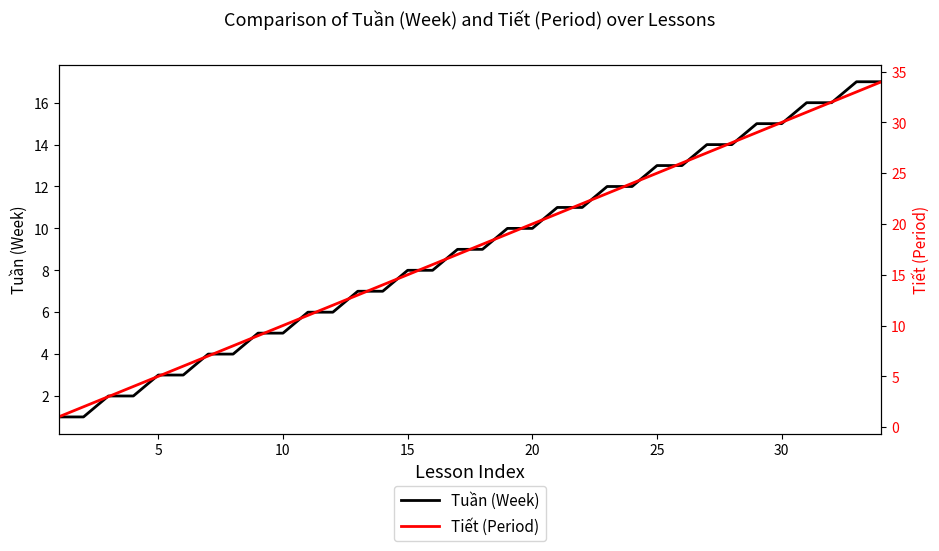

Reading left to right, extract all data points from this chart.

Tuần (Week): 1	1	2	2	3	3	4	4	5	5	6	6	7	7	8	8	9	9	10	10	11	11	12	12	13	13	14	14	15	15	16	16	17	17
Tiết (Period): 1	2	3	4	5	6	7	8	9	10	11	12	13	14	15	16	17	18	19	20	21	22	23	24	25	26	27	28	29	30	31	32	33	34